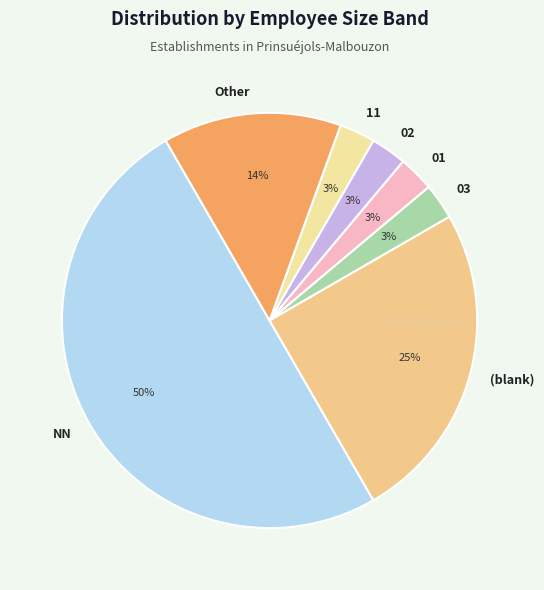

Is it true that 02 is 14% of the pie?

False